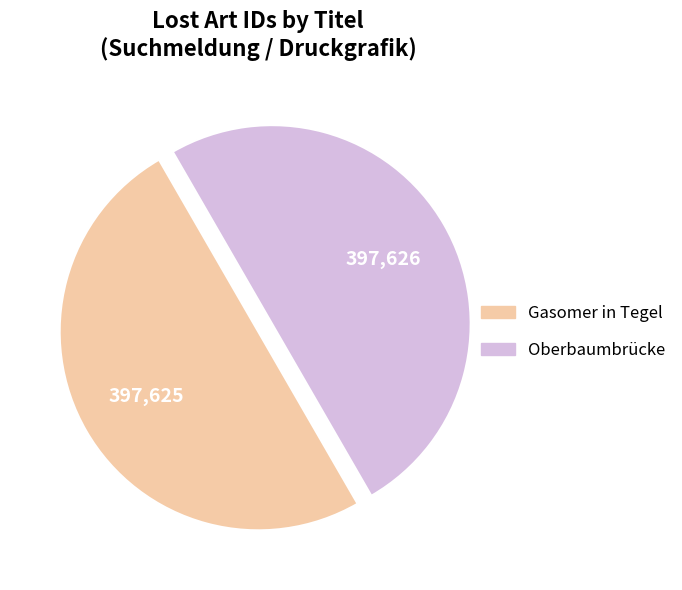

True or false: Oberbaumbrücke accounts for 50% of the total.

True